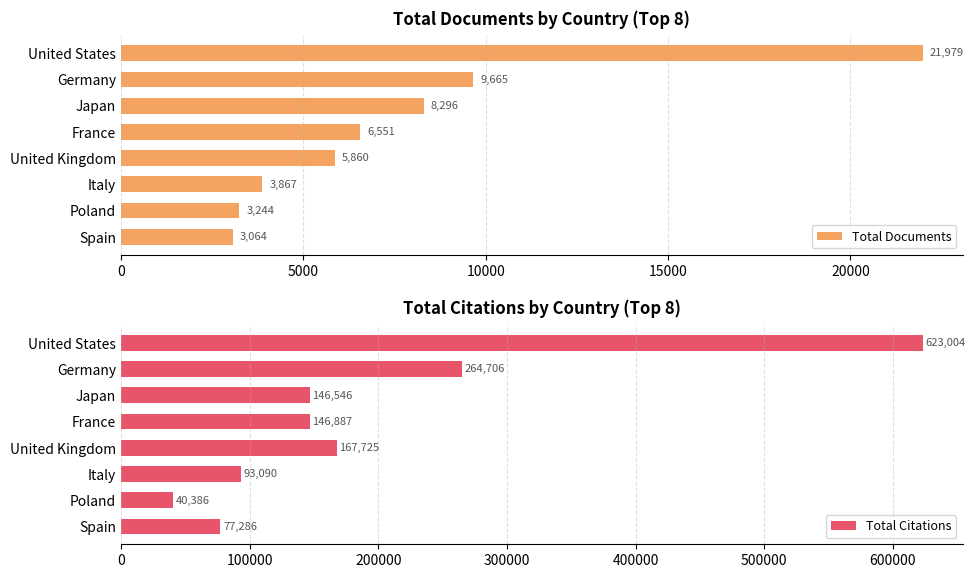

What is the difference between the maximum and minimum values in the Total Citations series?

582618